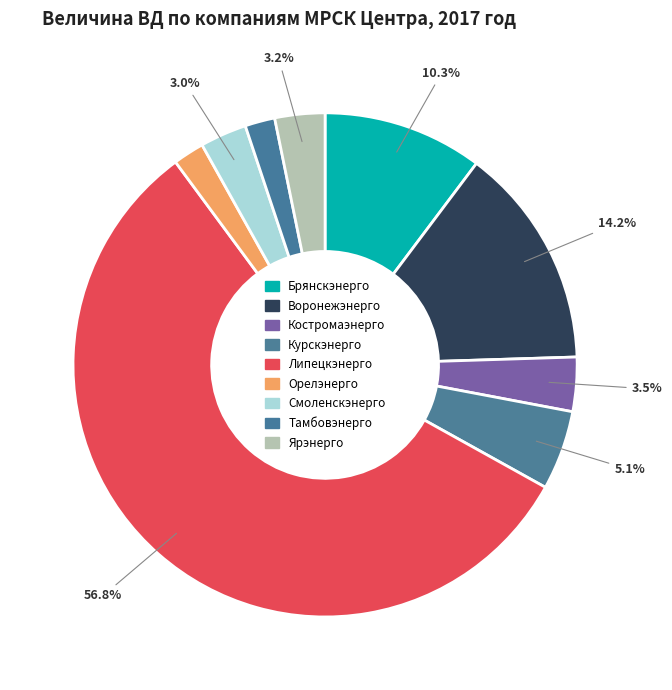

Which slice represents more than half of the pie?

Липецкэнерго